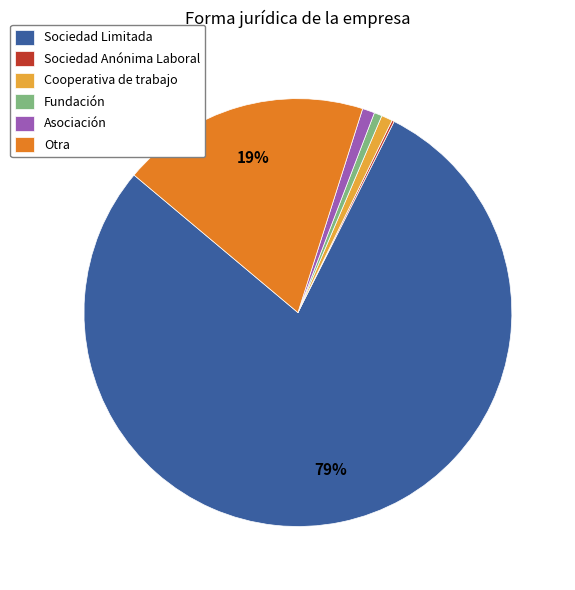

What is the largest slice in the pie chart?

Sociedad Limitada